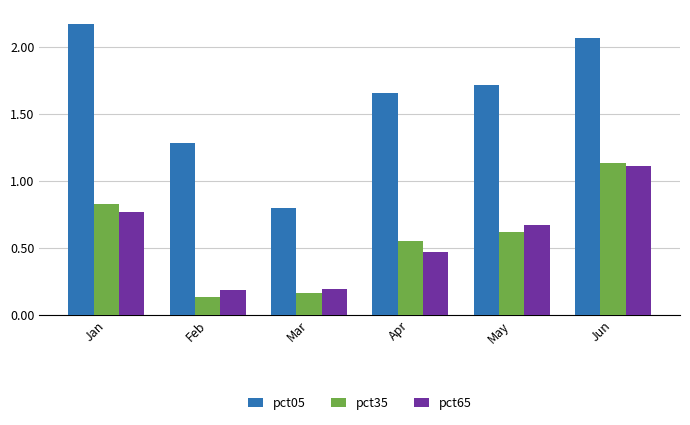

At which category does the chart reach its minimum across all series?

Feb